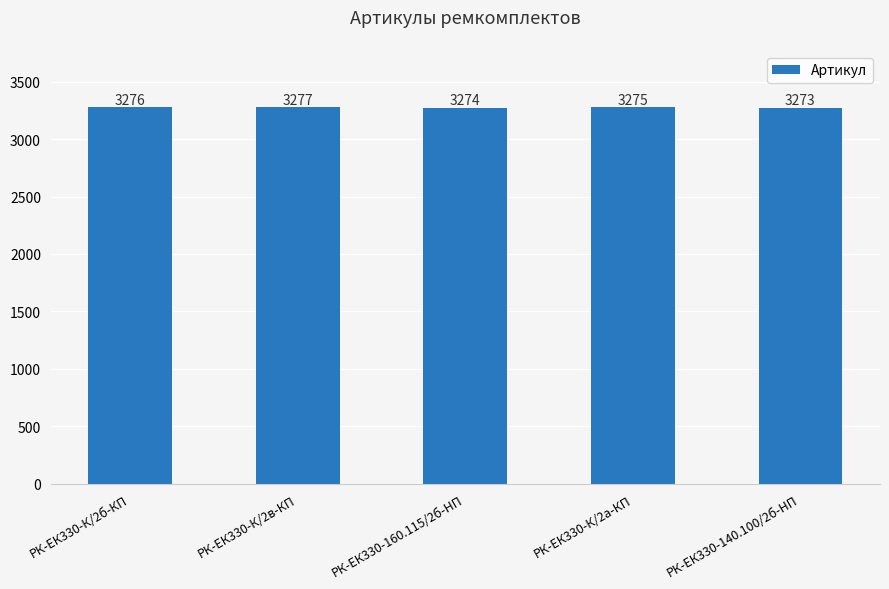

At which label is the value closest to 3275?

РК-ЕК330-К/2а-КП